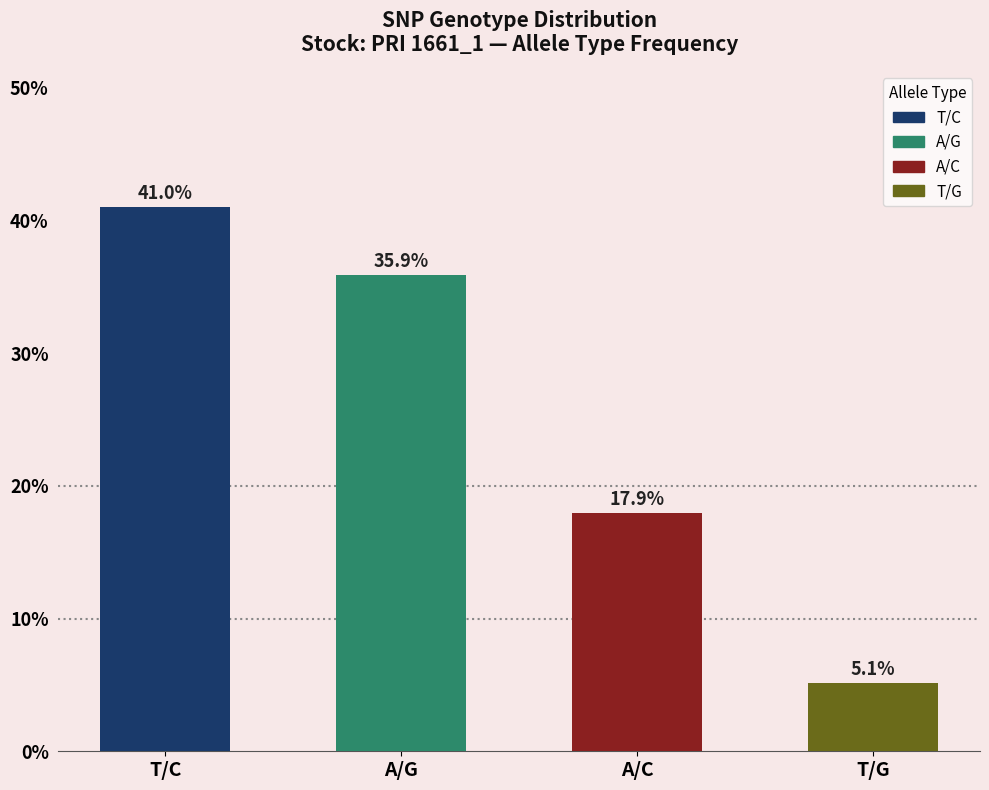

Reading left to right, list all the values displayed in this chart.

41.0	35.9	17.9	5.1